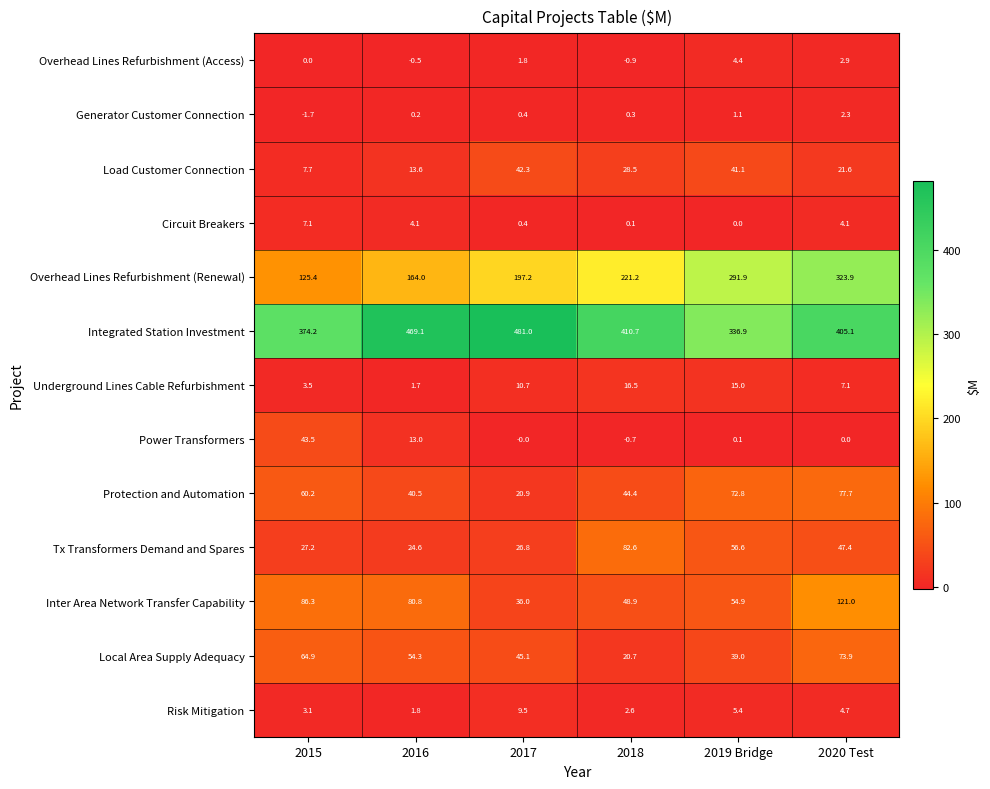

True or false: Integrated Station Investment has a value of 94.1 at 2016.

False